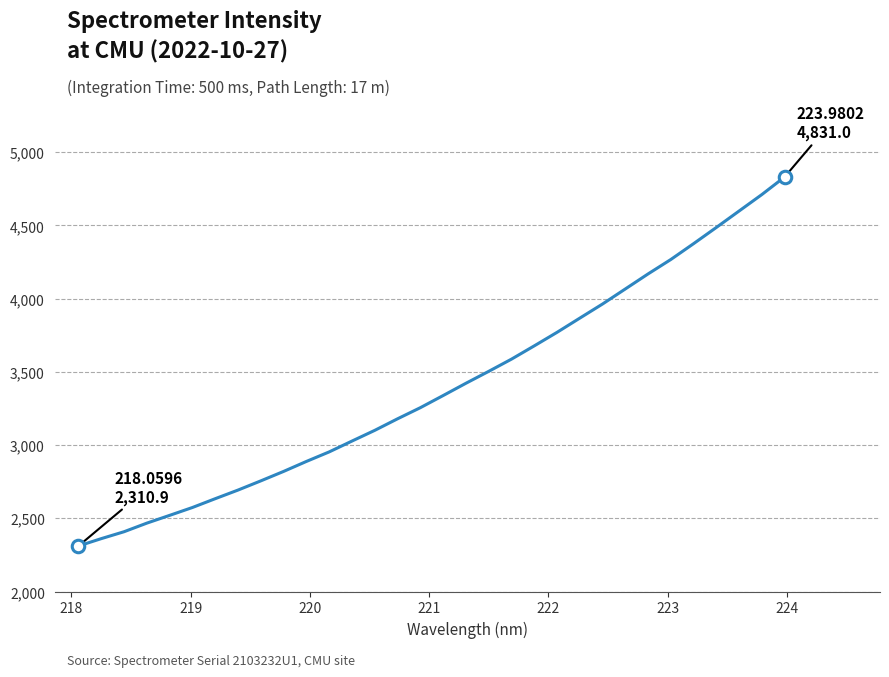

What is the difference between the maximum and minimum values?

2520.1